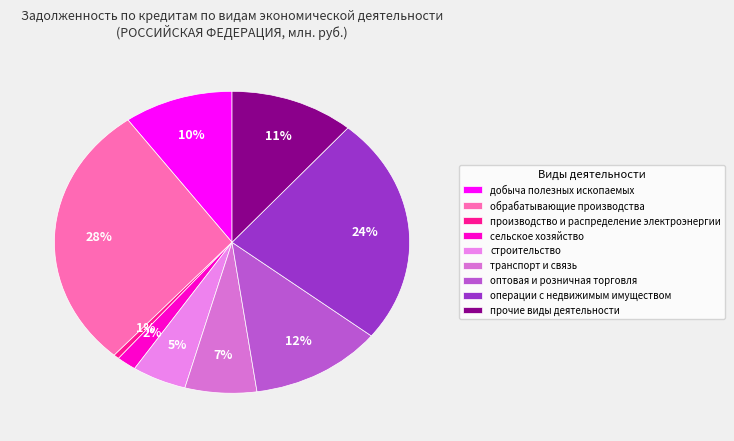

What is the smallest slice in the pie chart?

производство и распределение электроэнергии